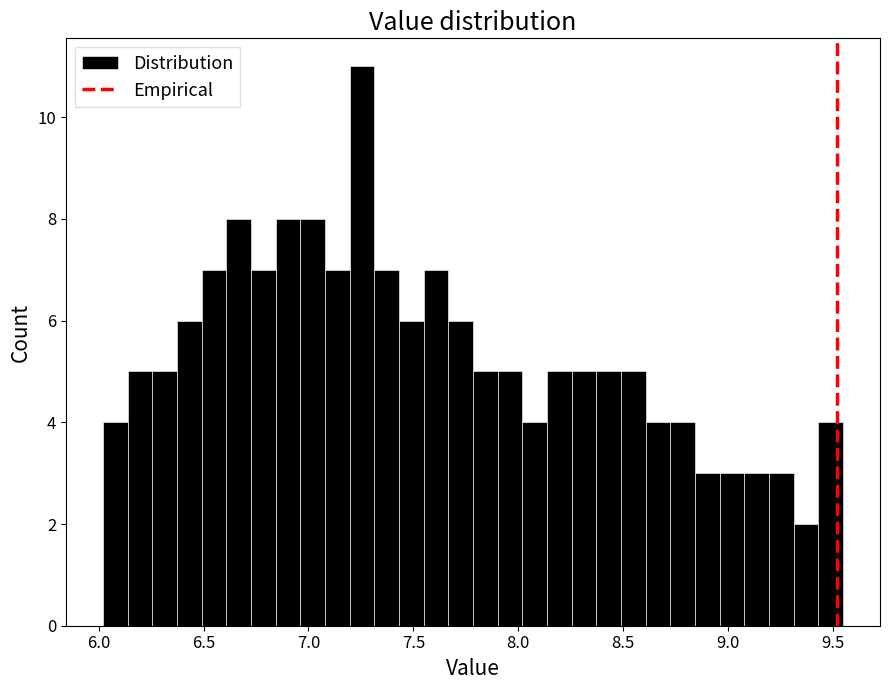

Around what value on the x-axis is the tallest bar? Give the approximate position of its centre, as read against the axis.

7.25